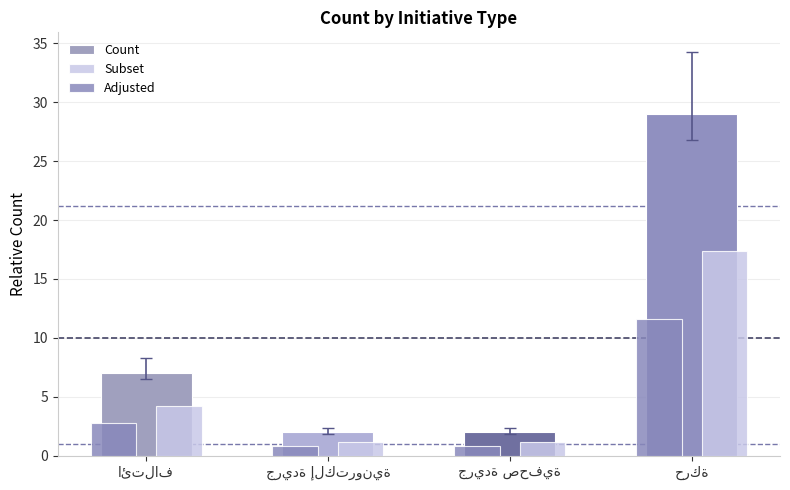

What is the average value of the Subset series?

6.0